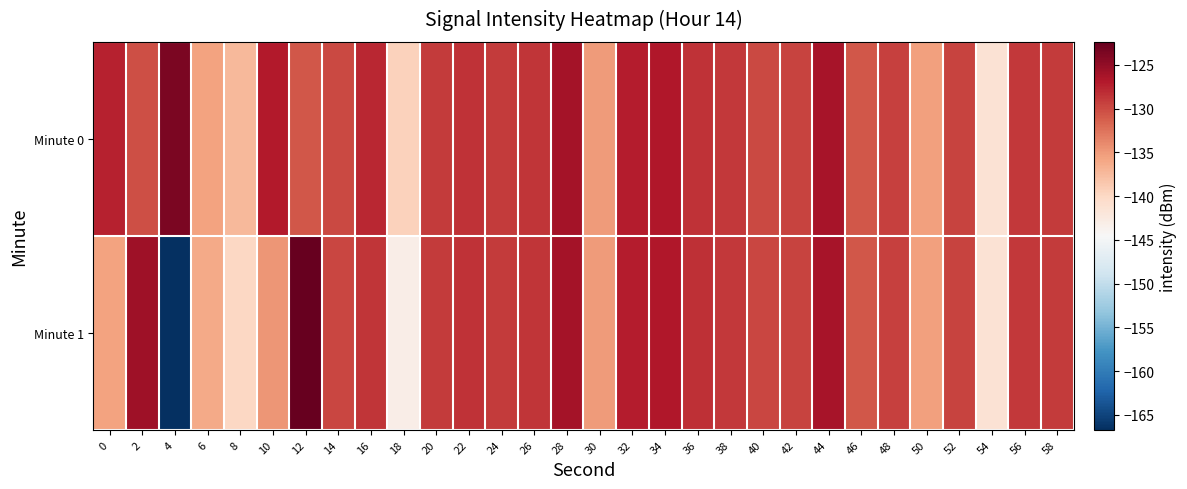

Which series changed the most between 4 and 28?

Minute 1